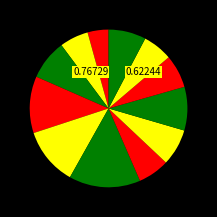

How many segments does this pie chart have?

12